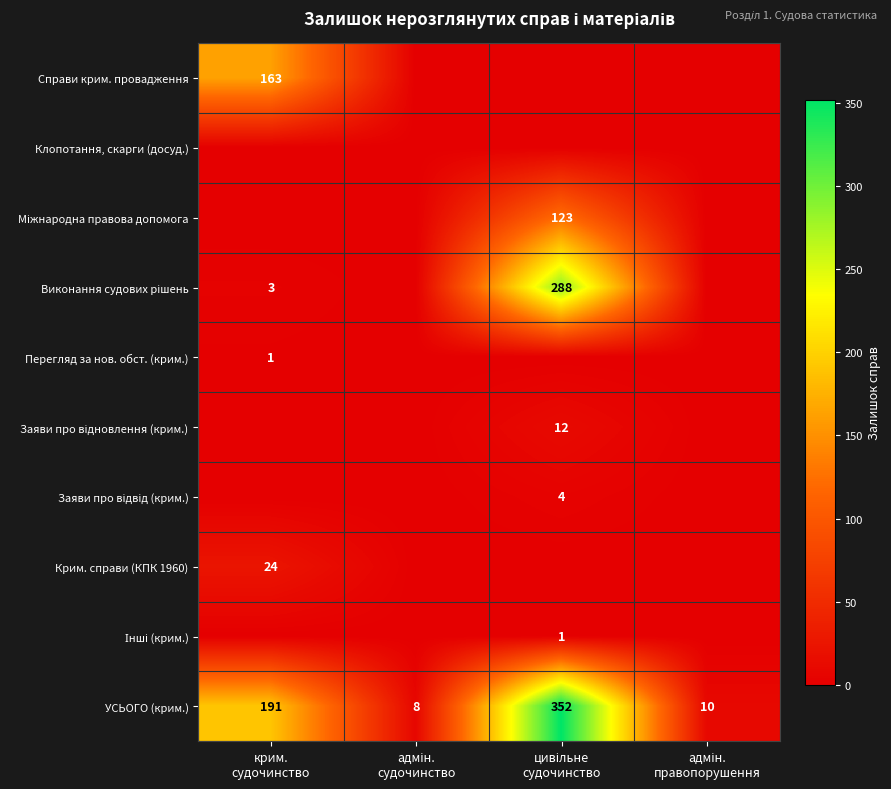

What is the difference between the highest and lowest values at цивільне
судочинство?

352